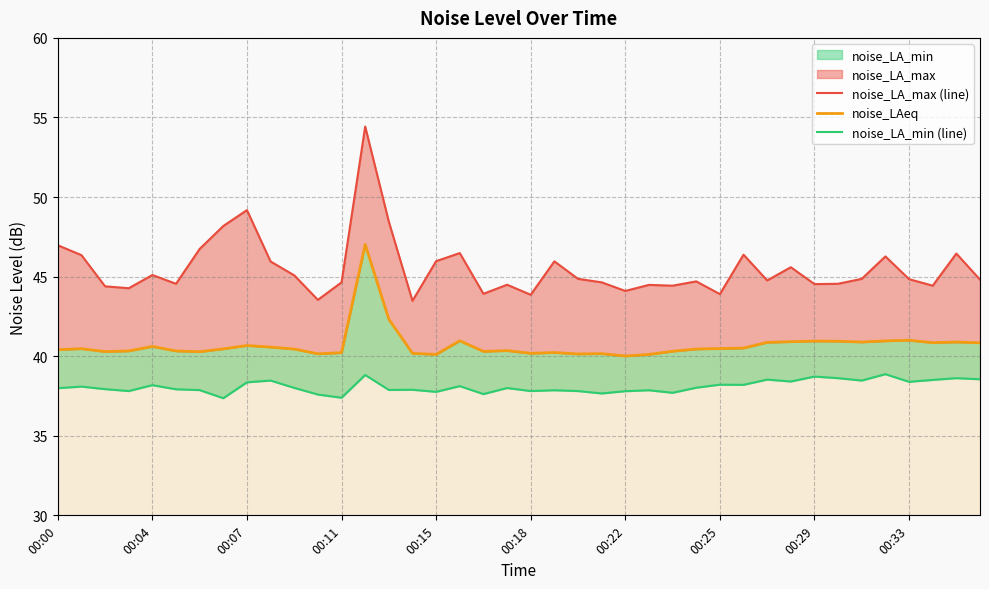

How many distinct data groups are displayed?

3